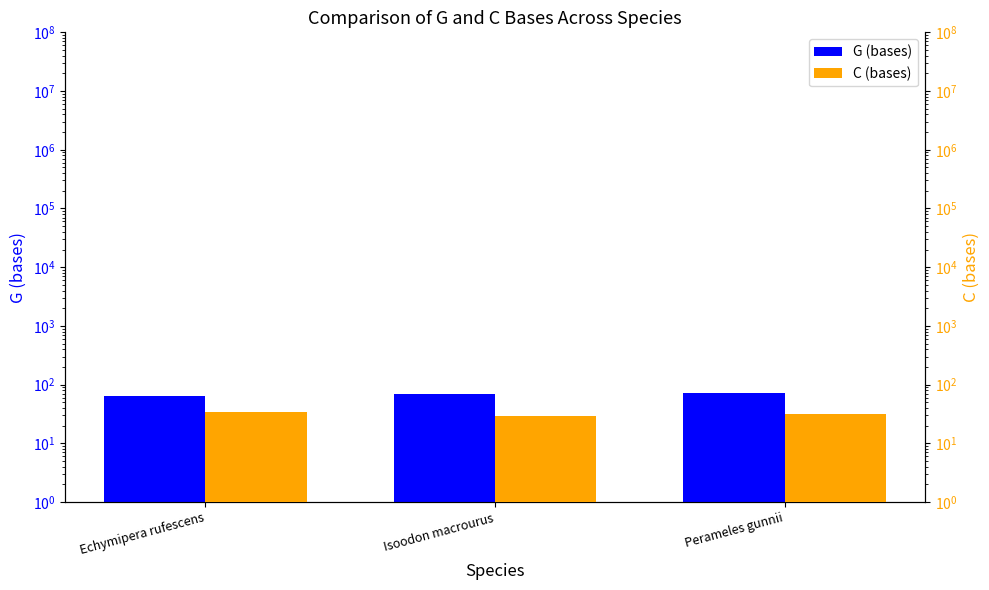

Reading left to right, what are all the values shown in this chart?

G (bases): Echymipera rufescens=65	Isoodon macrourus=70	Perameles gunnii=72
C (bases): Echymipera rufescens=34	Isoodon macrourus=29	Perameles gunnii=31